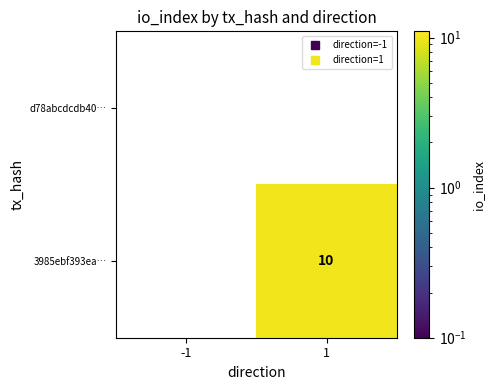

How many data points does each series have?

2